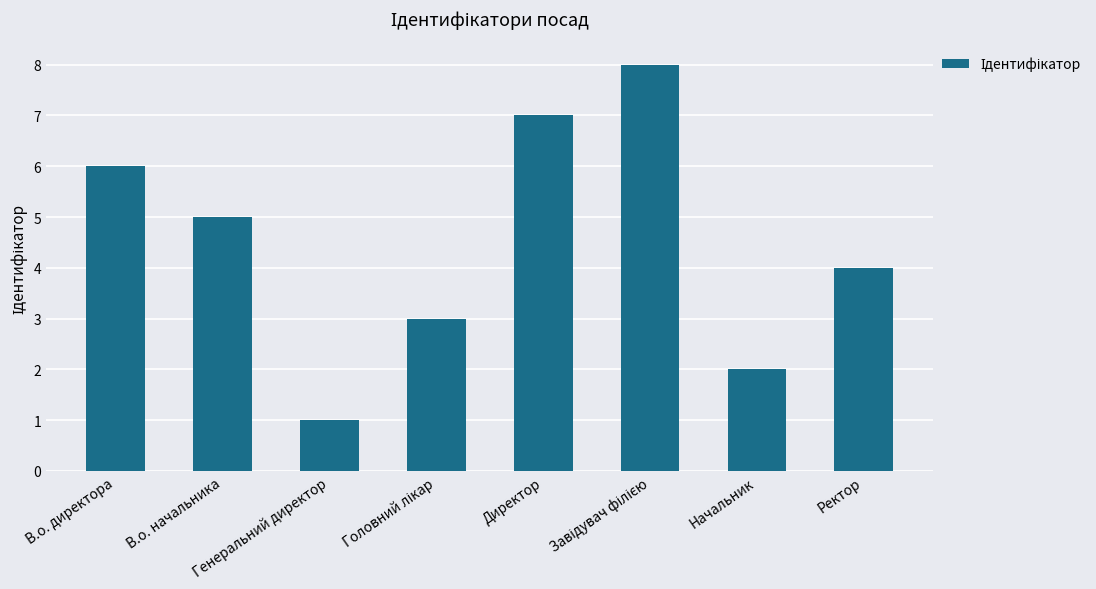

What is the greatest value displayed?

8